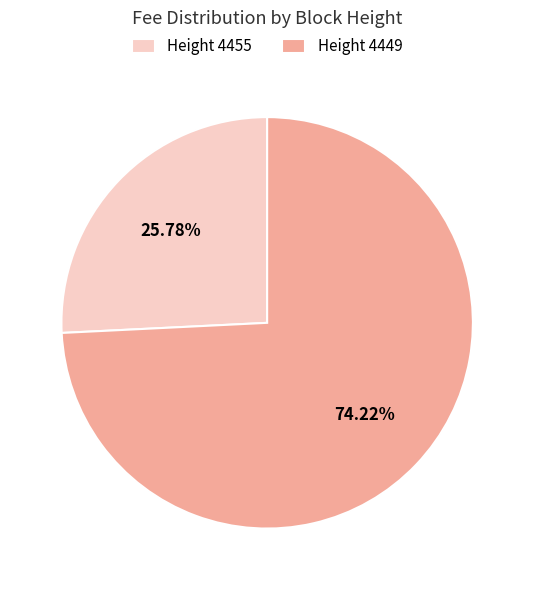

Approximately how many times larger is the value at Height 4455 compared to Height 4449?

0.3